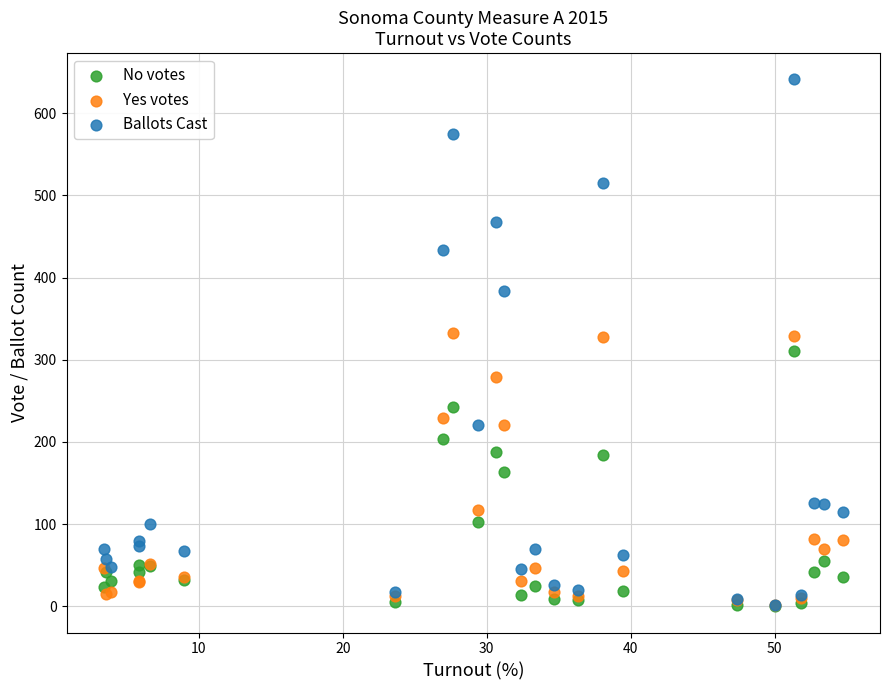

In the No votes series, what Y value is closest to 155?

163